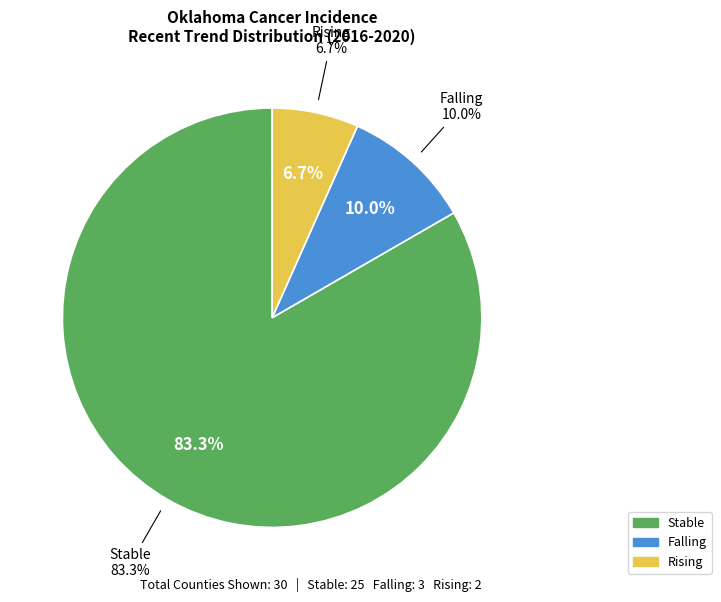

Does any single category account for the majority?

Yes